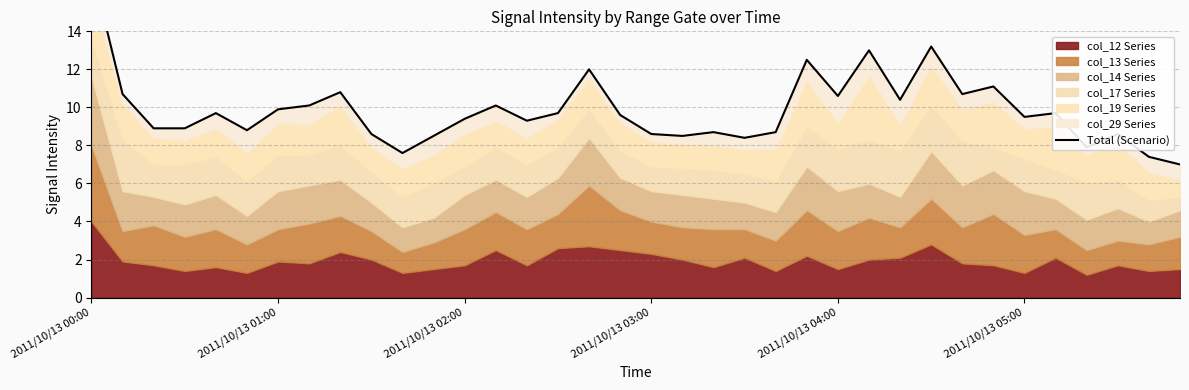

Is it true that the value at 2011/10/13 02:00 is 16.6?

False